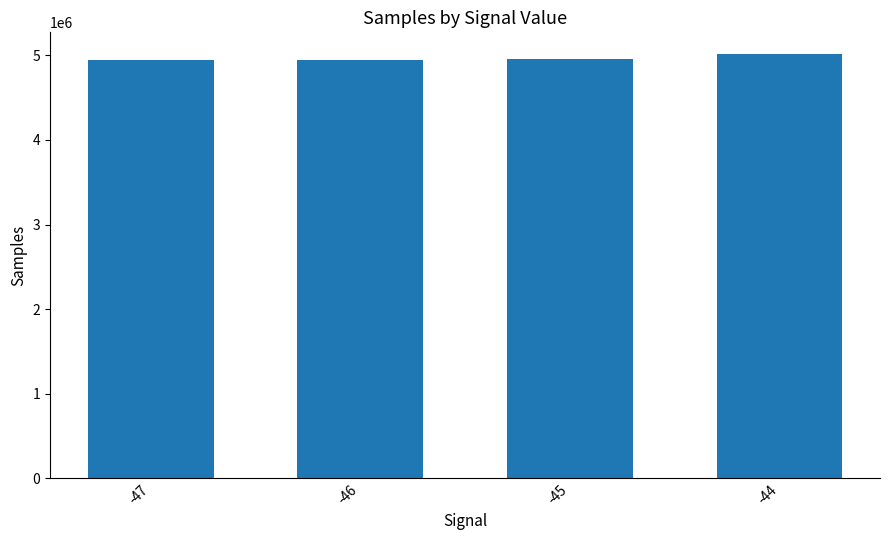

How many series are shown in this chart?

1